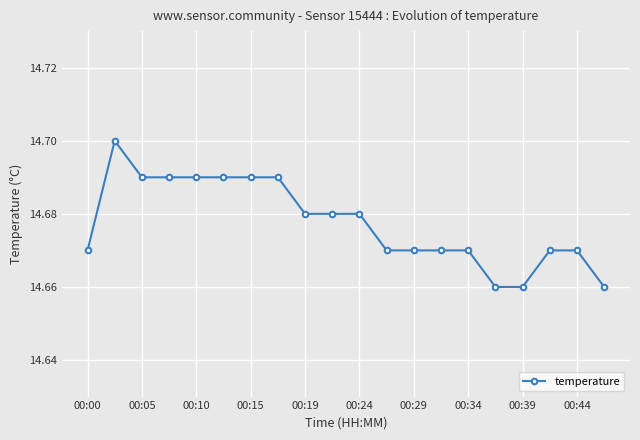

What is the sum of all values?

293.6